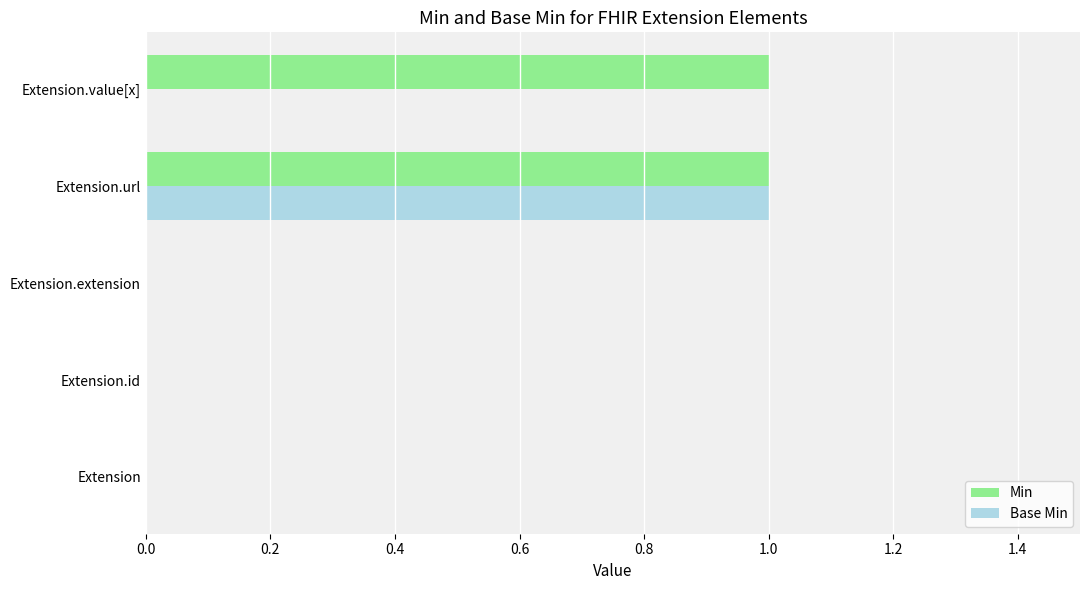

What are all the series names shown in the legend?

Min, Base Min